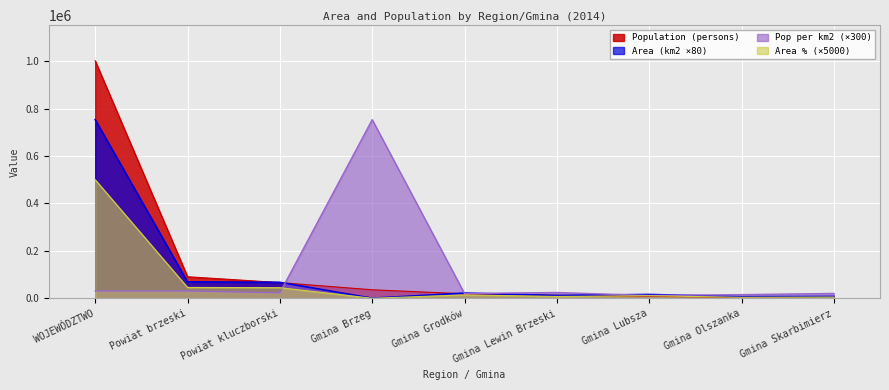

What is the average value of the Area (km2) series?

106809